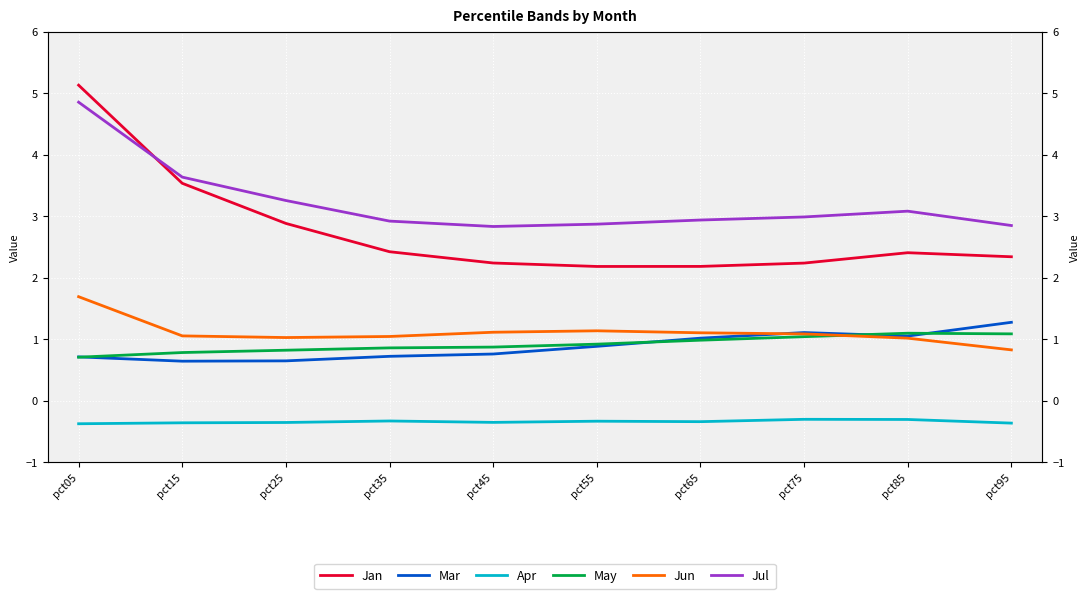

In Jan, how many points are higher than both neighbors (excluding endpoints)?

1